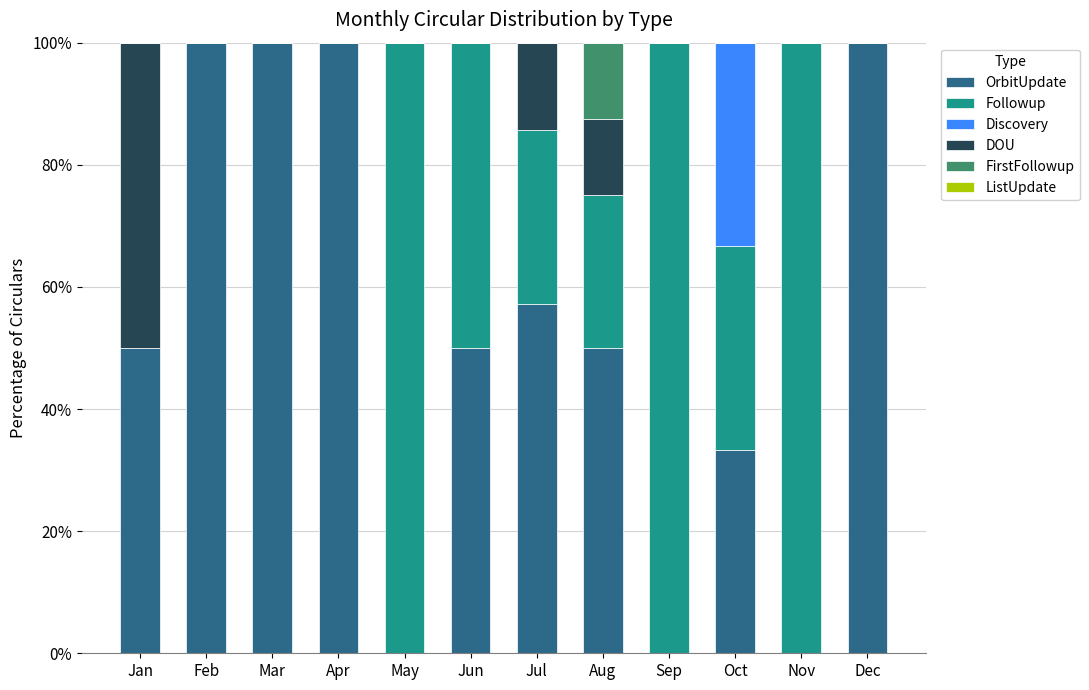

Is it true that OrbitUpdate equals 50.0 at Aug?

True